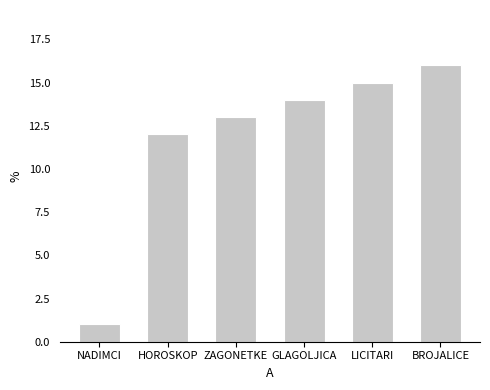

Reading left to right, extract all data points from this chart.

1	12	13	14	15	16